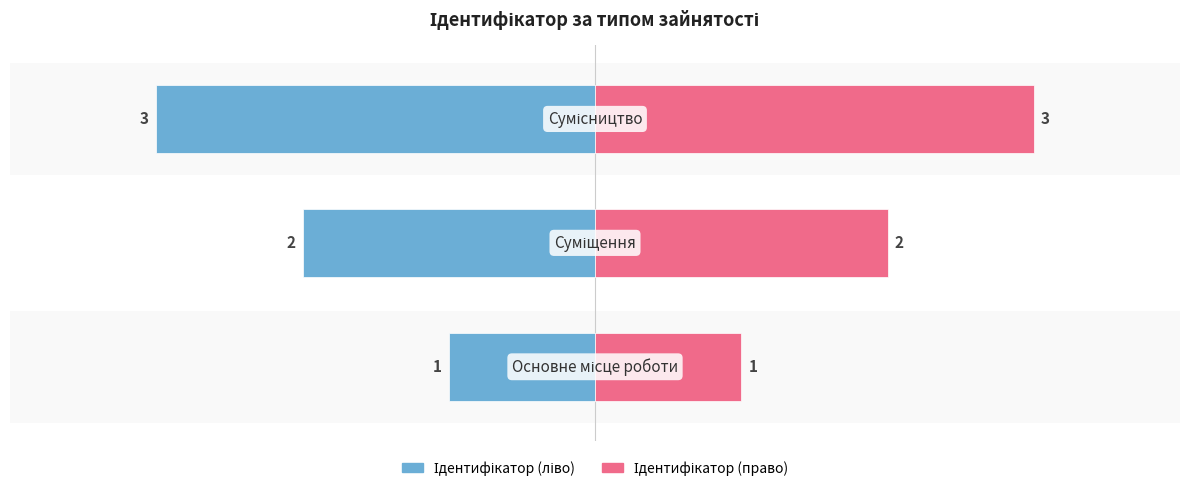

Reading left to right, extract all data points from this chart.

Ідентифікатор (ліво): -1	-2	-3
Ідентифікатор (право): 1	2	3